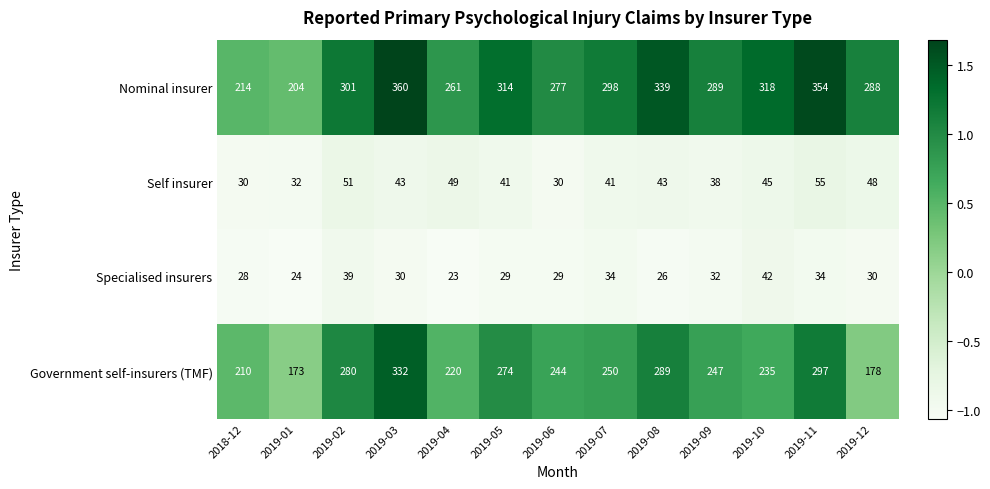

Count the number of data series in this chart.

4